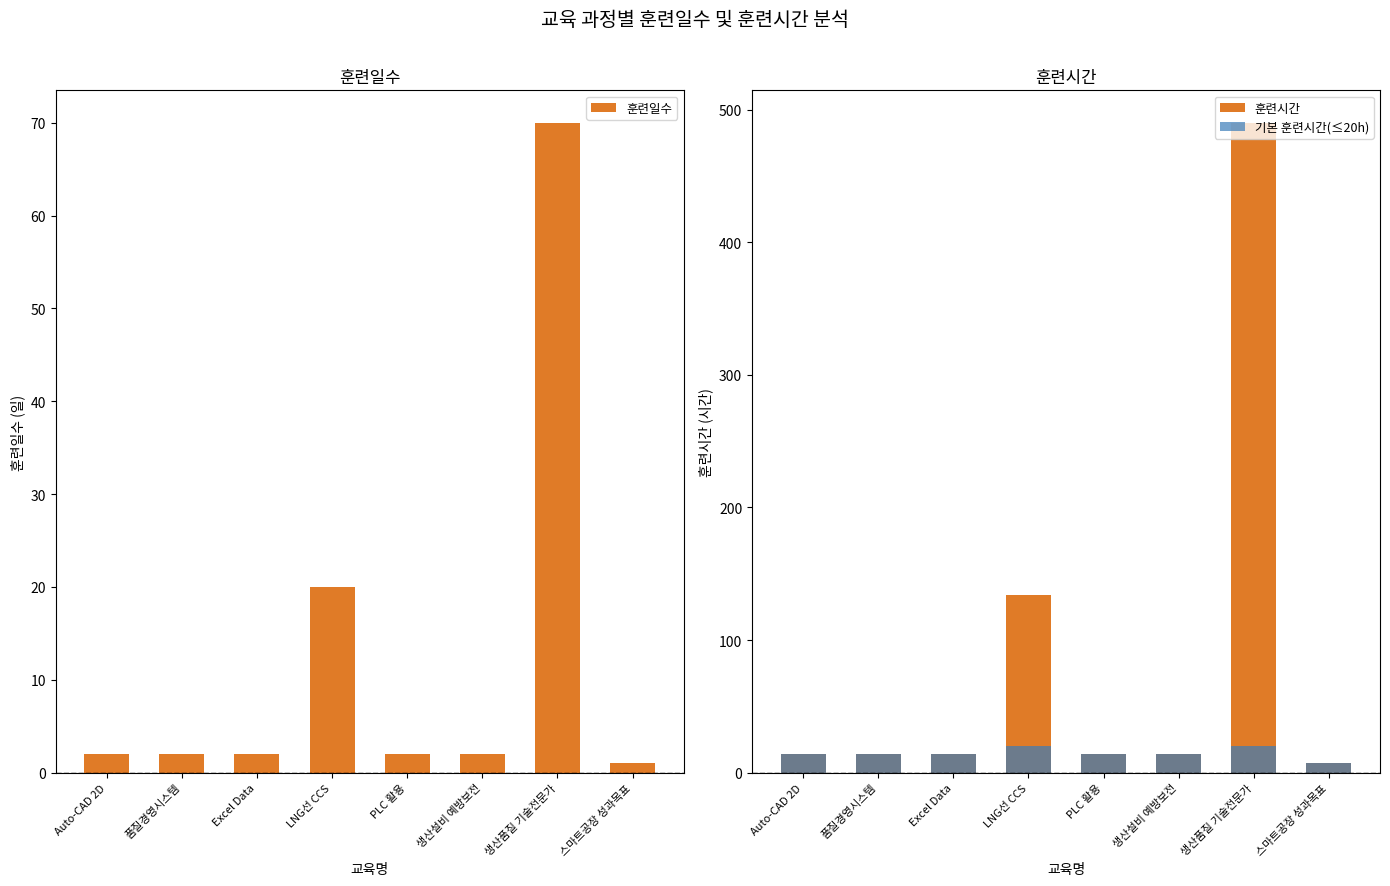

How many categories are shown in the chart?

8